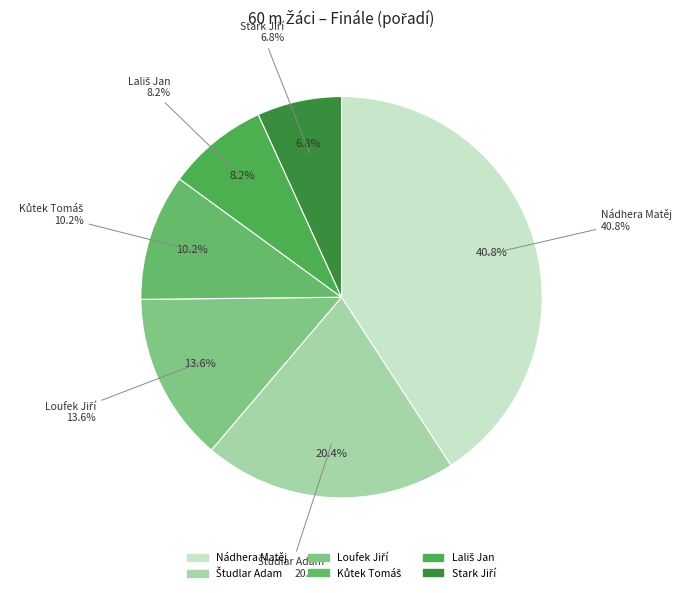

To the nearest percent, what is the average slice percentage?

17%